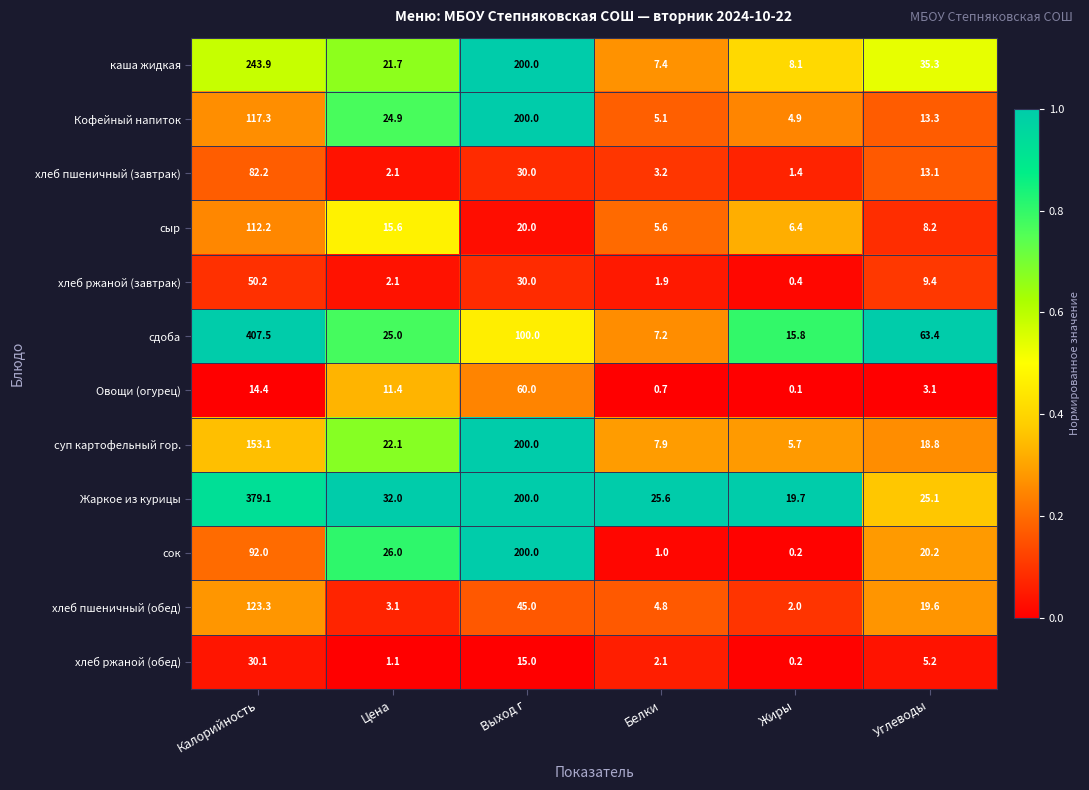

At which category is the sum across all series the highest?

Калорийность